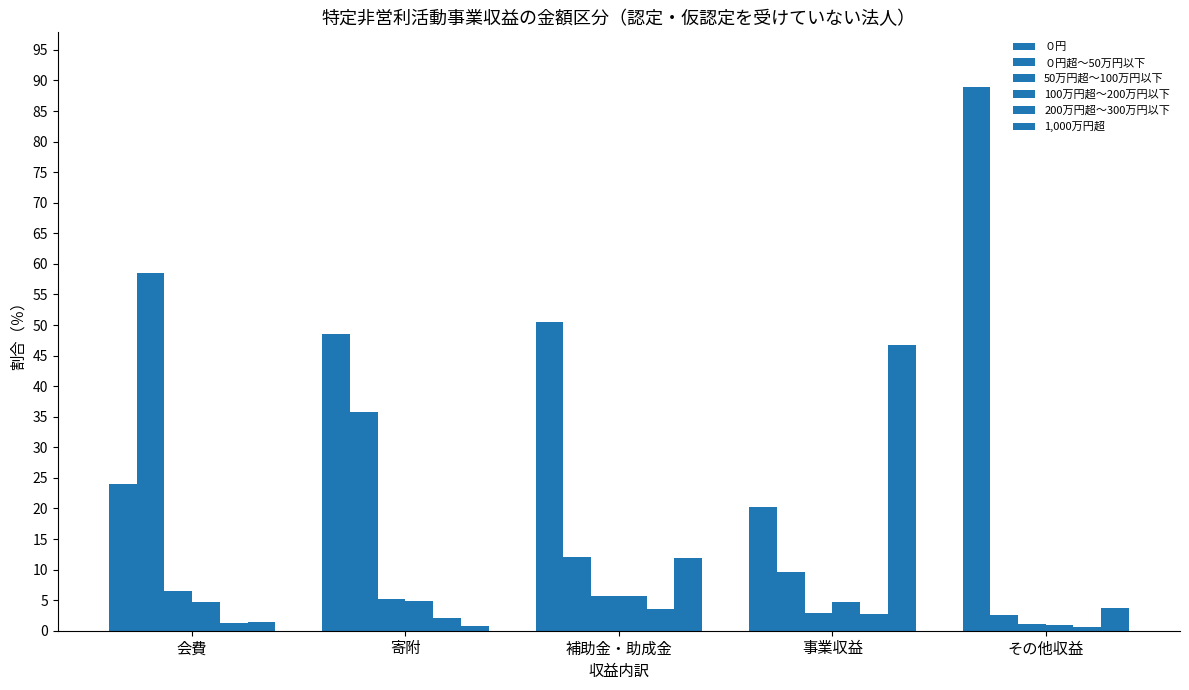

How many bars are there in each group?

6